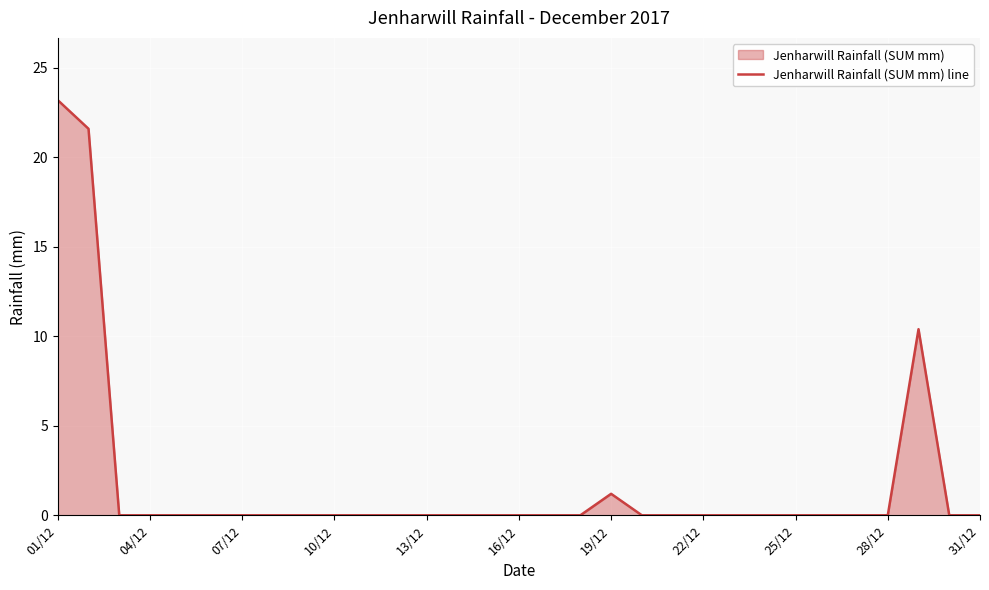

Which category has the highest value across all series?

01/12